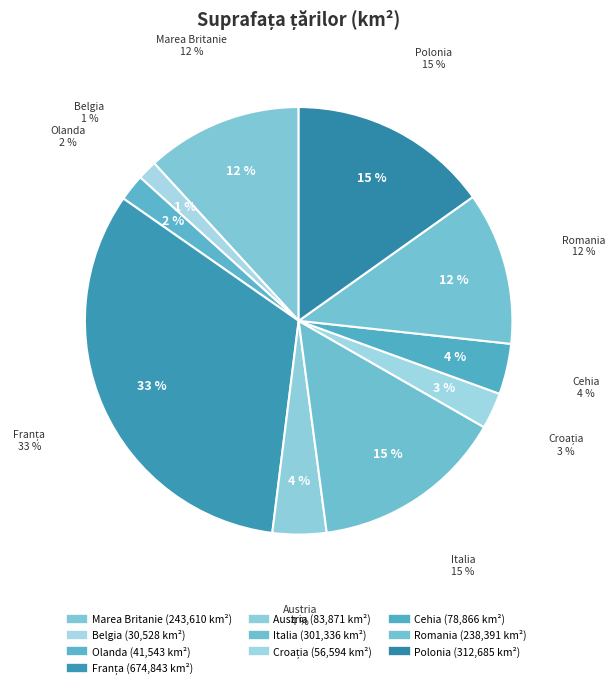

Rank the categories by value from highest to lowest.

Franța, Polonia, Italia, Marea Britanie, Romania, Austria, Cehia, Croația, Olanda, Belgia